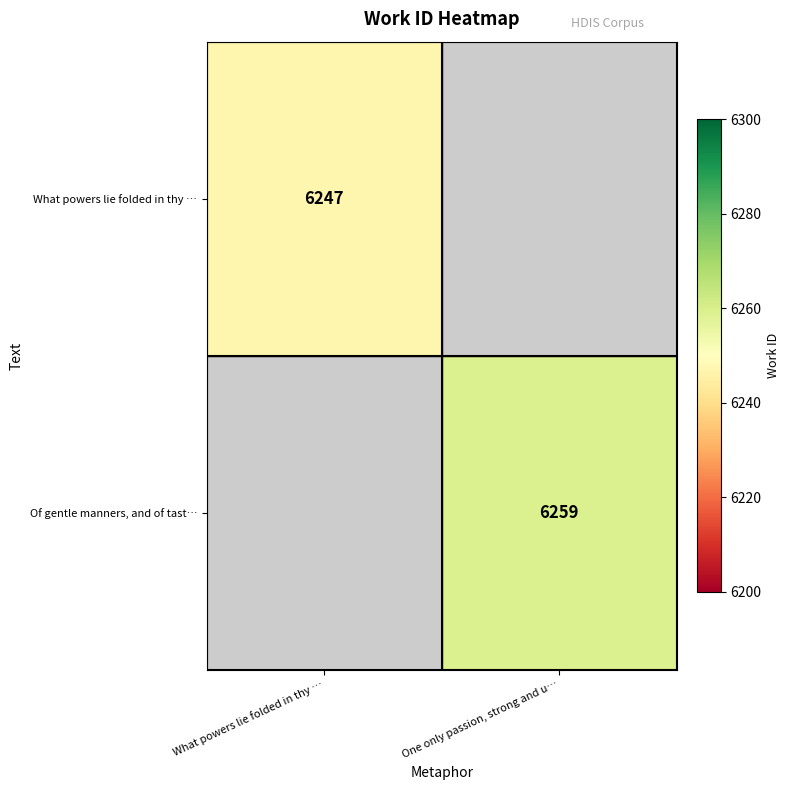

Is the value of Of gentle manners, and of tast… at One only passion, strong and u… greater than the value of What powers lie folded in thy … at What powers lie folded in thy …?

Yes